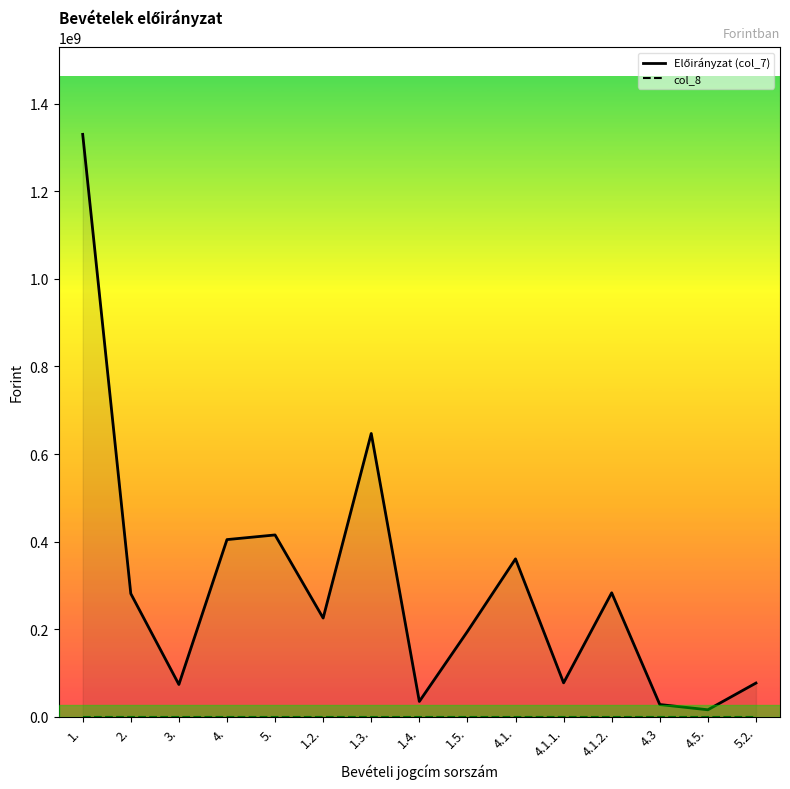

Which category has the lowest value in the Előirányzat (col_7) series?

4.5.